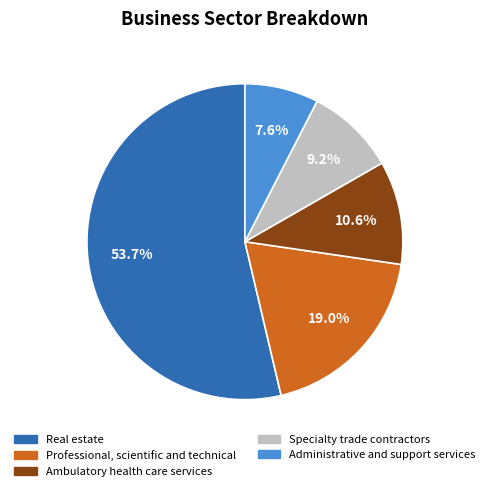

Does Real estate account for over 50% of the chart?

Yes